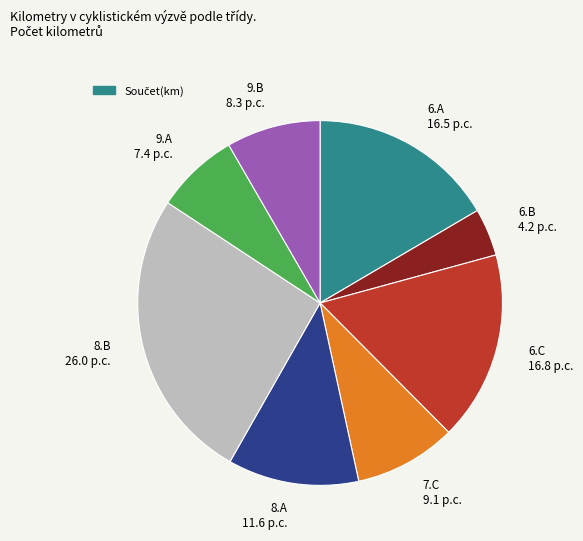

Do 9.B 8.3 p.c. and 6.C 16.8 p.c. together represent more than half of the pie?

No